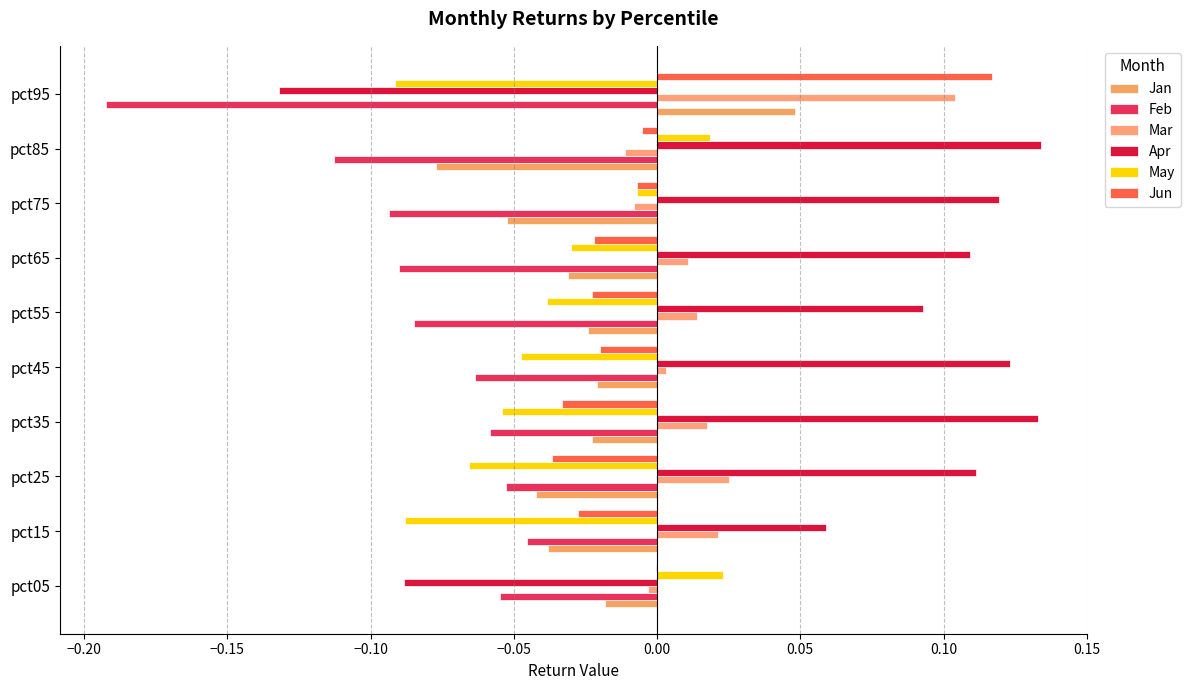

Which series has the widest spread of values?

Apr